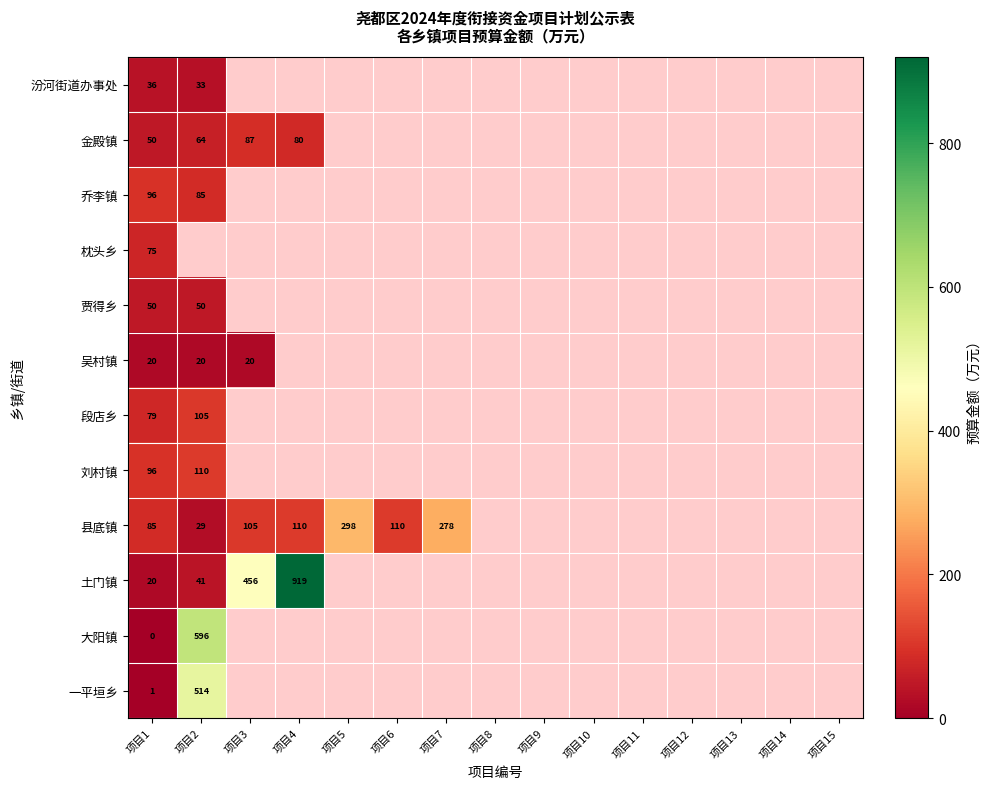

The value of 汾河街道办事处 at 项目2 is 33. True or false?

True